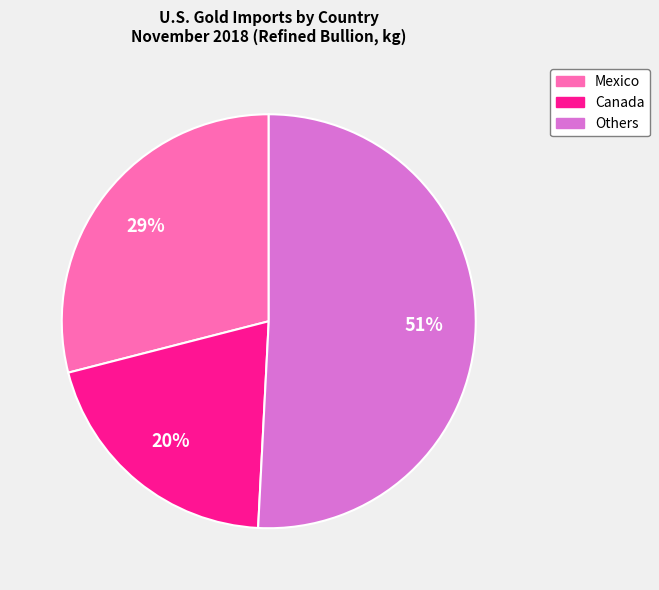

To the nearest percent, what portion does Others represent?

51%